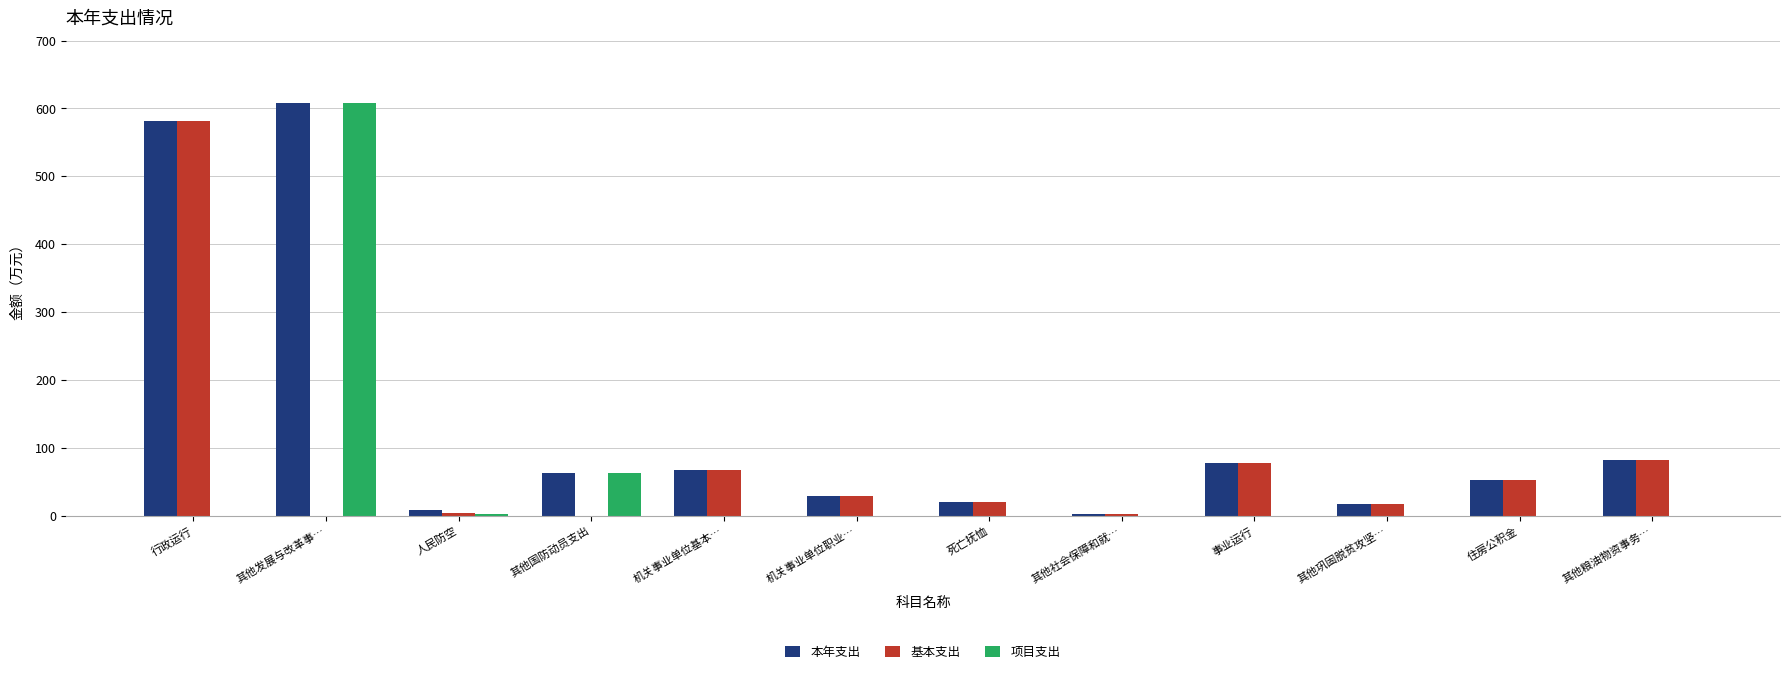

What is the highest value of the 本年支出 series?

608.3